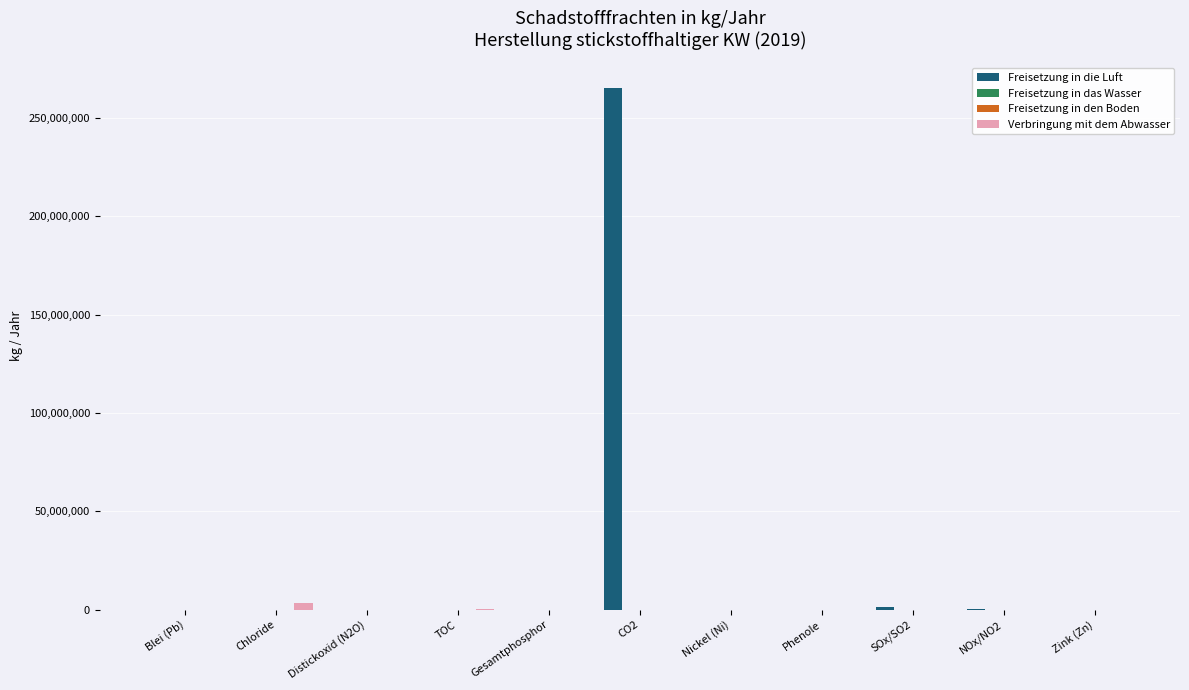

Which series has the largest total across all categories?

Freisetzung in die Luft